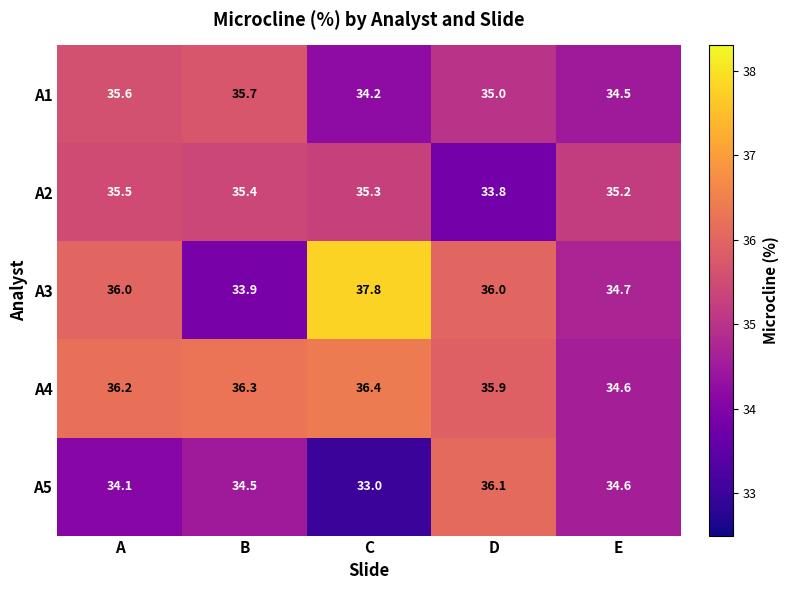

The value of A3 at A is 23.4. True or false?

False